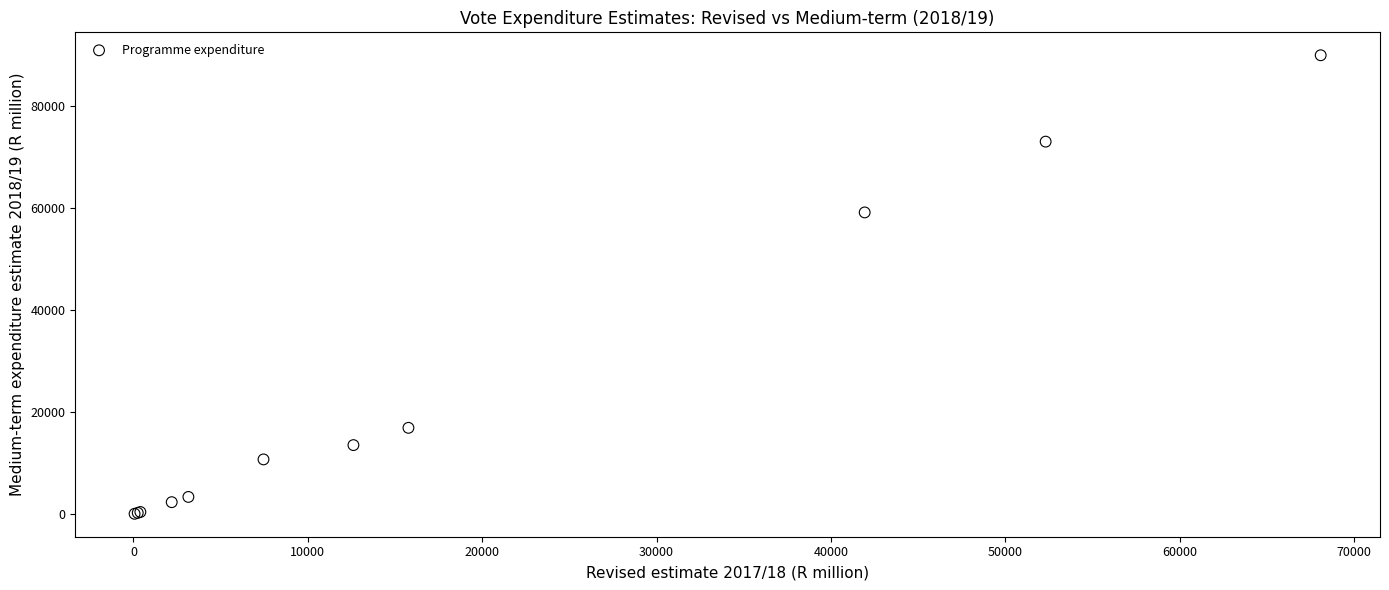

What Y value in the scatter plot is closest to 45015?

59147.1